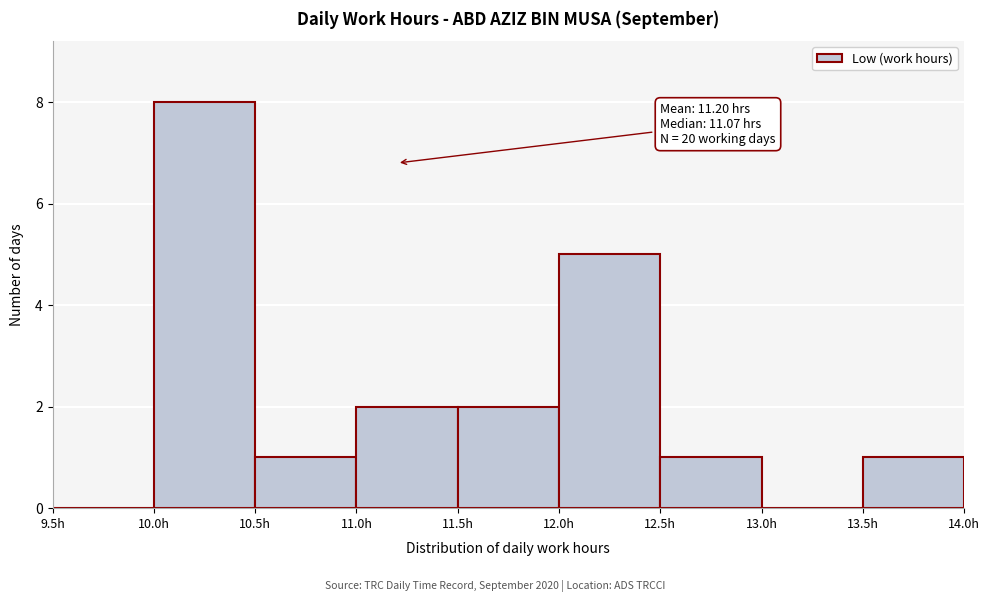

Which range on the x-axis has the tallest bar?

10.0 to 10.5